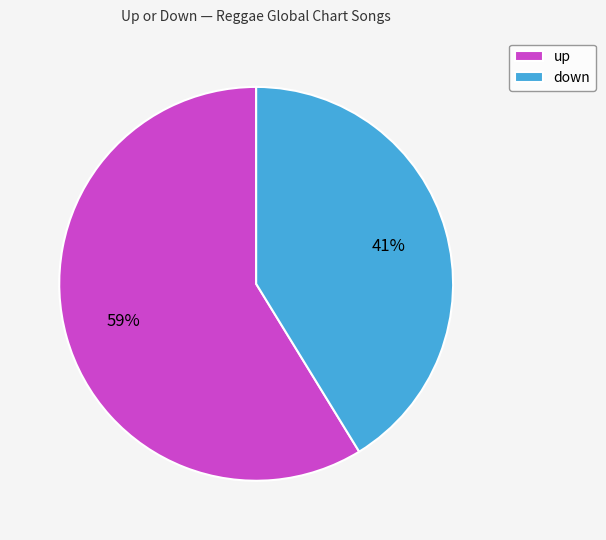

Rank the categories by value from lowest to highest.

down, up